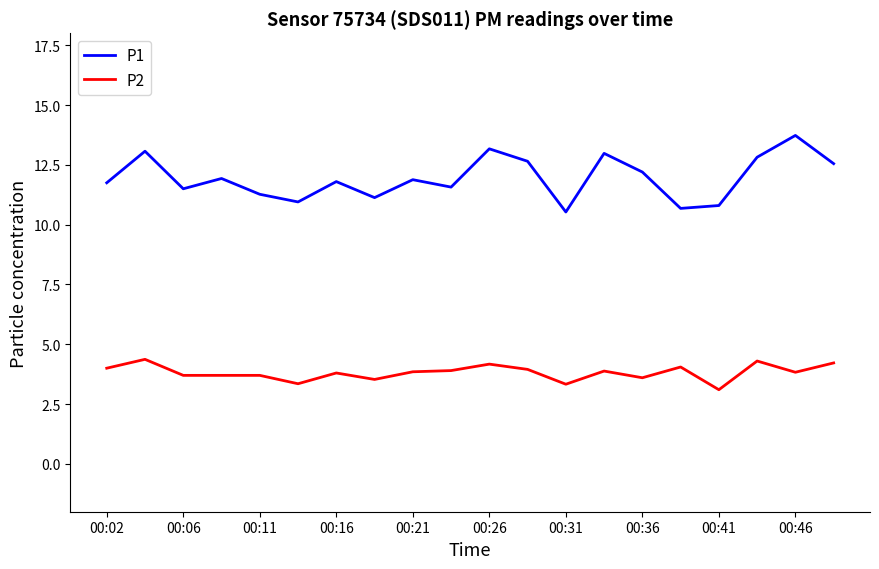

How many interior local valleys does the P1 series have?

6